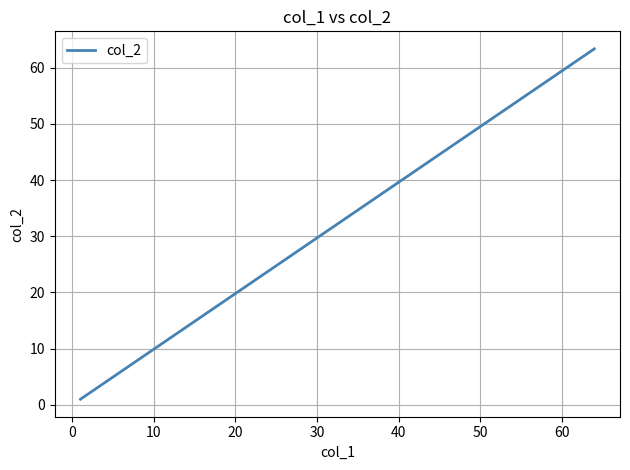

The value at 10 is 5.3. True or false?

False